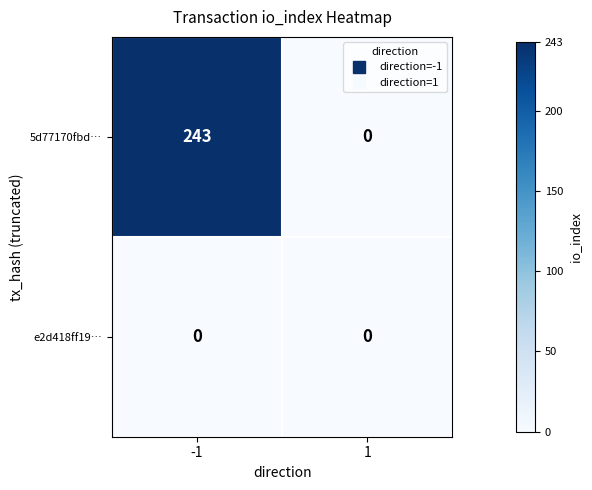

Which series has the largest total across all categories?

5d77170fbd…